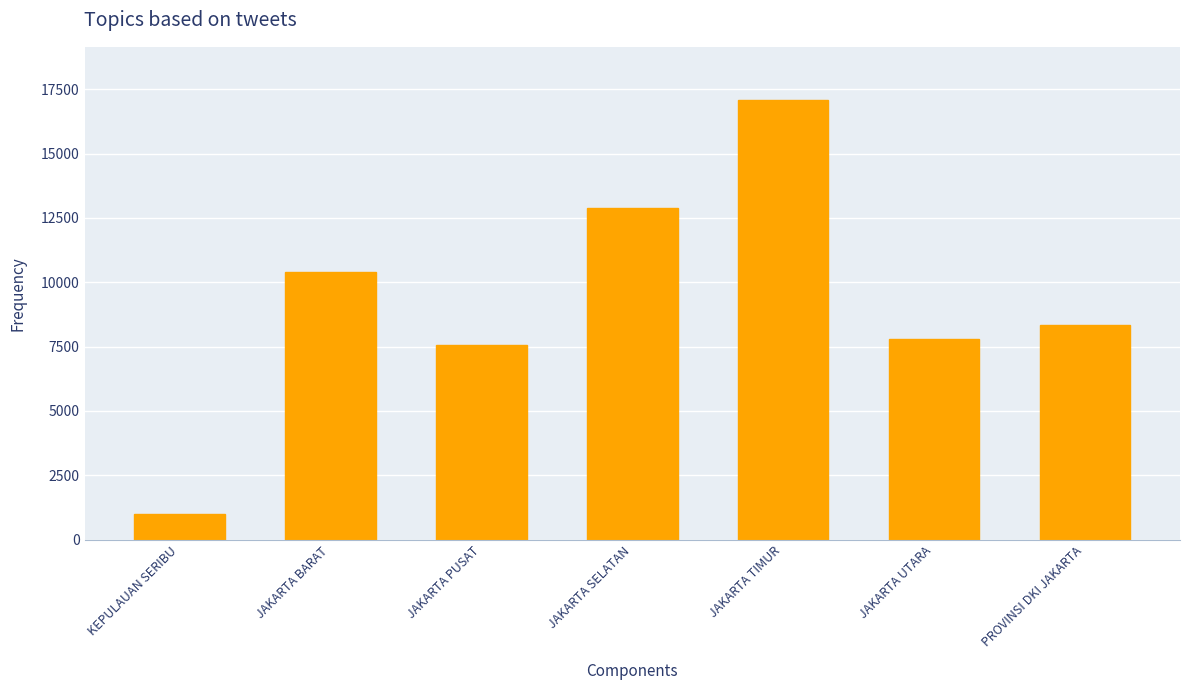

What position from the right is JAKARTA BARAT?

6